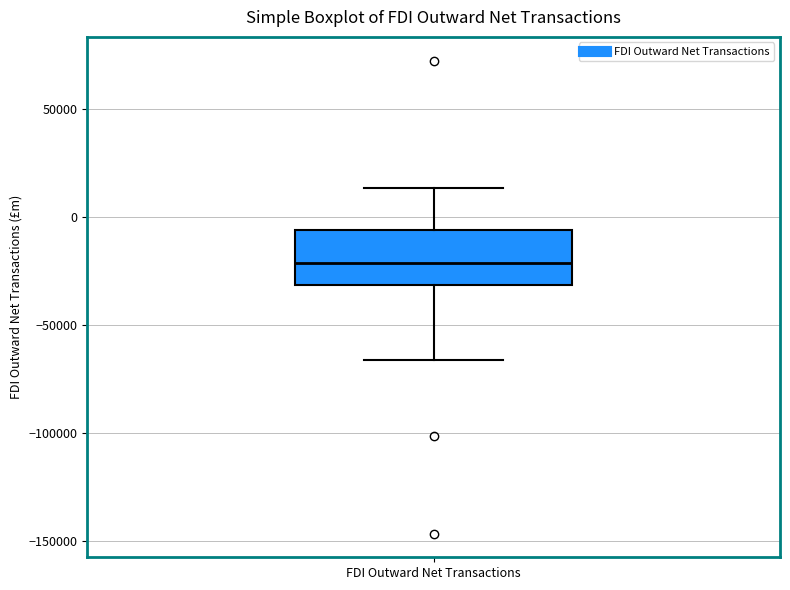

Where does the median line of the box for FDI Outward Net Transactions sit on the y-axis? The values are not printed on the chart, so give them approximately, as read against the axis.

-20000